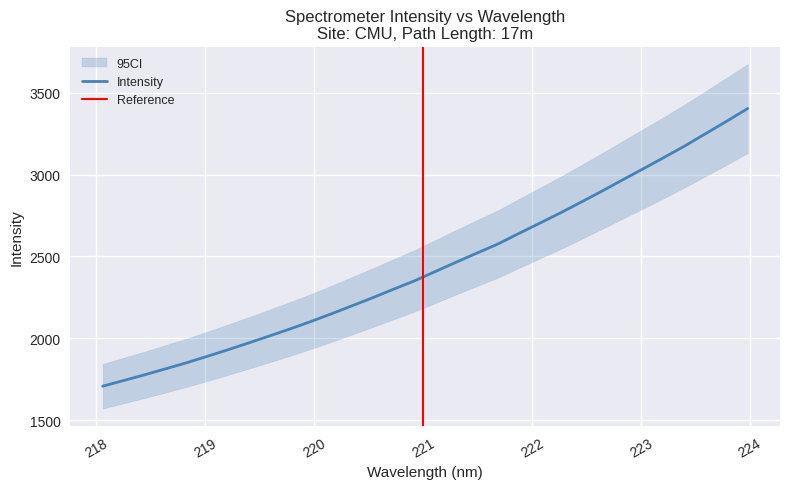

The value at 219.3979 is 2935.1. True or false?

False